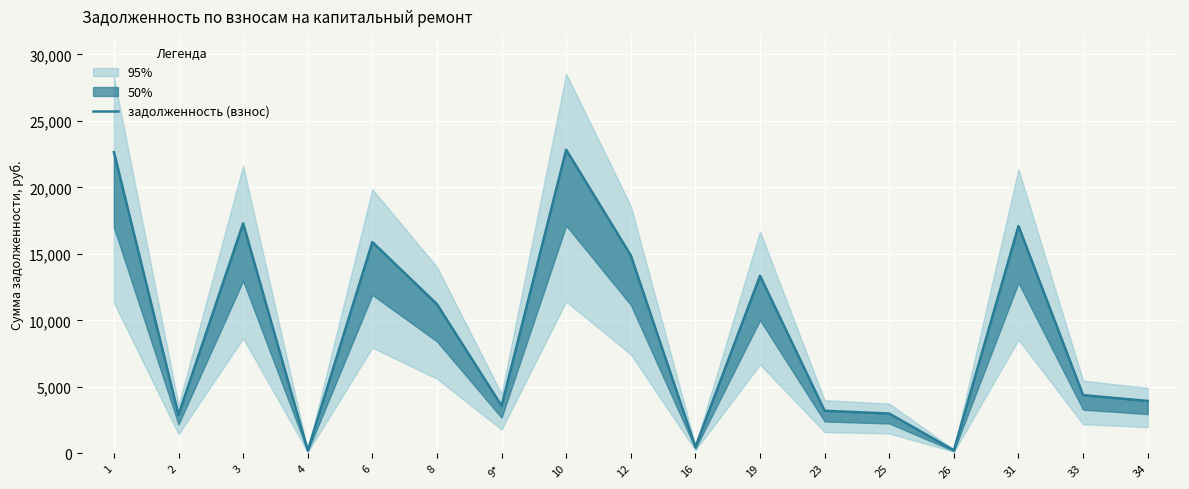

How many interior local valleys (lower than both neighbors) does the data have?

5